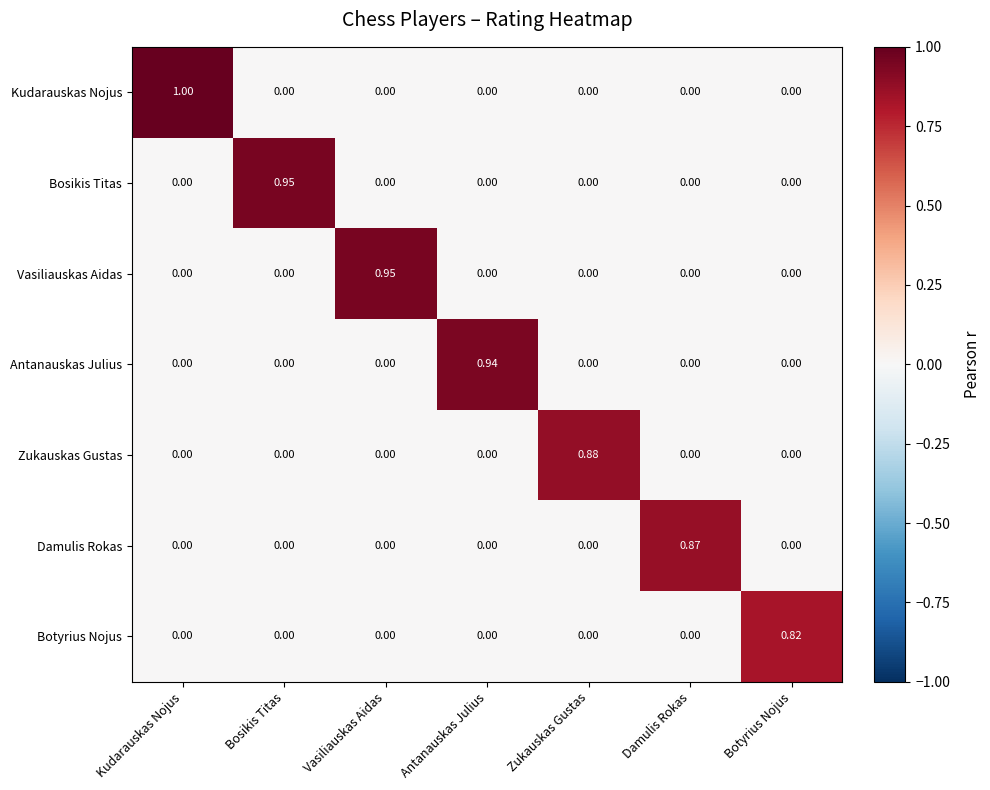

How many categories are shown in the chart?

7